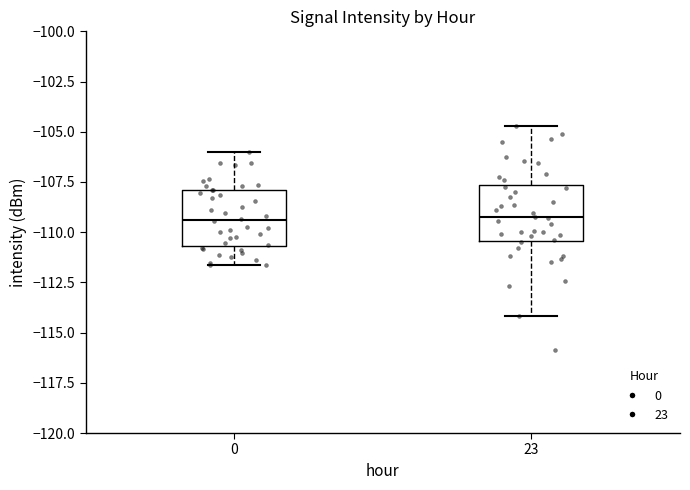

Reading left to right, read every box against the y-axis: the position of its median line, the range the box covers, and the ends of its whiskers. The values are not printed on the chart, so give them approximately, as read against the axis.

0: median -109.5, box -110.5 to -108.0, whiskers -111.5 to -106.0
23: median -109.5, box -110.5 to -107.5, whiskers -114.0 to -104.5